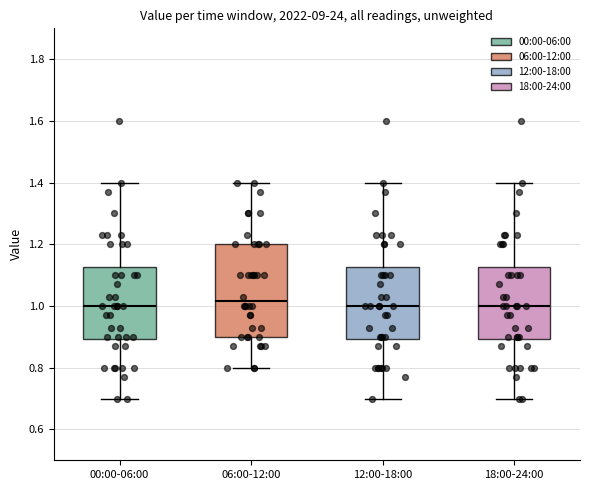

Reading left to right, transcribe this box plot: for each box, give where its median line is, the range the box spans, and where its two whiskers end, as read against the y-axis. The values are not printed on the chart, so give them approximately, as read against the axis.

00:00-06:00: median 1.00, box 0.90 to 1.12, whiskers 0.70 to 1.40
06:00-12:00: median 1.02, box 0.90 to 1.20, whiskers 0.80 to 1.40
12:00-18:00: median 1.00, box 0.90 to 1.12, whiskers 0.70 to 1.40
18:00-24:00: median 1.00, box 0.90 to 1.12, whiskers 0.70 to 1.40